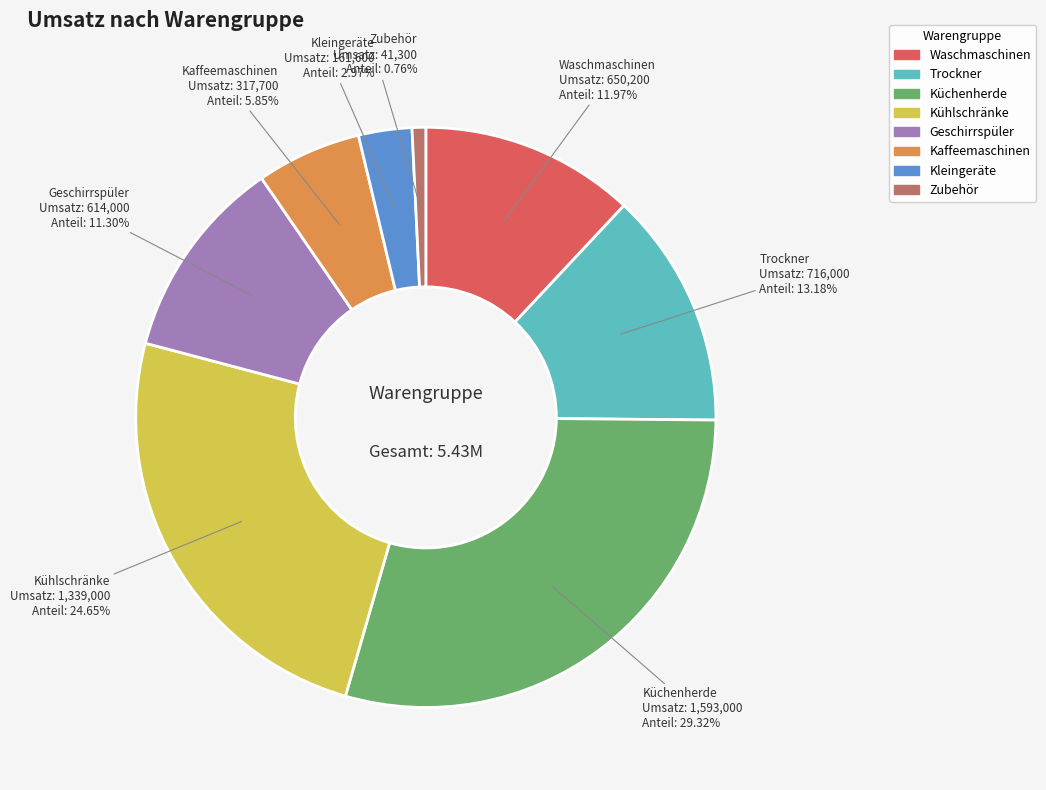

Which category has the biggest portion of the pie?

Küchenherde